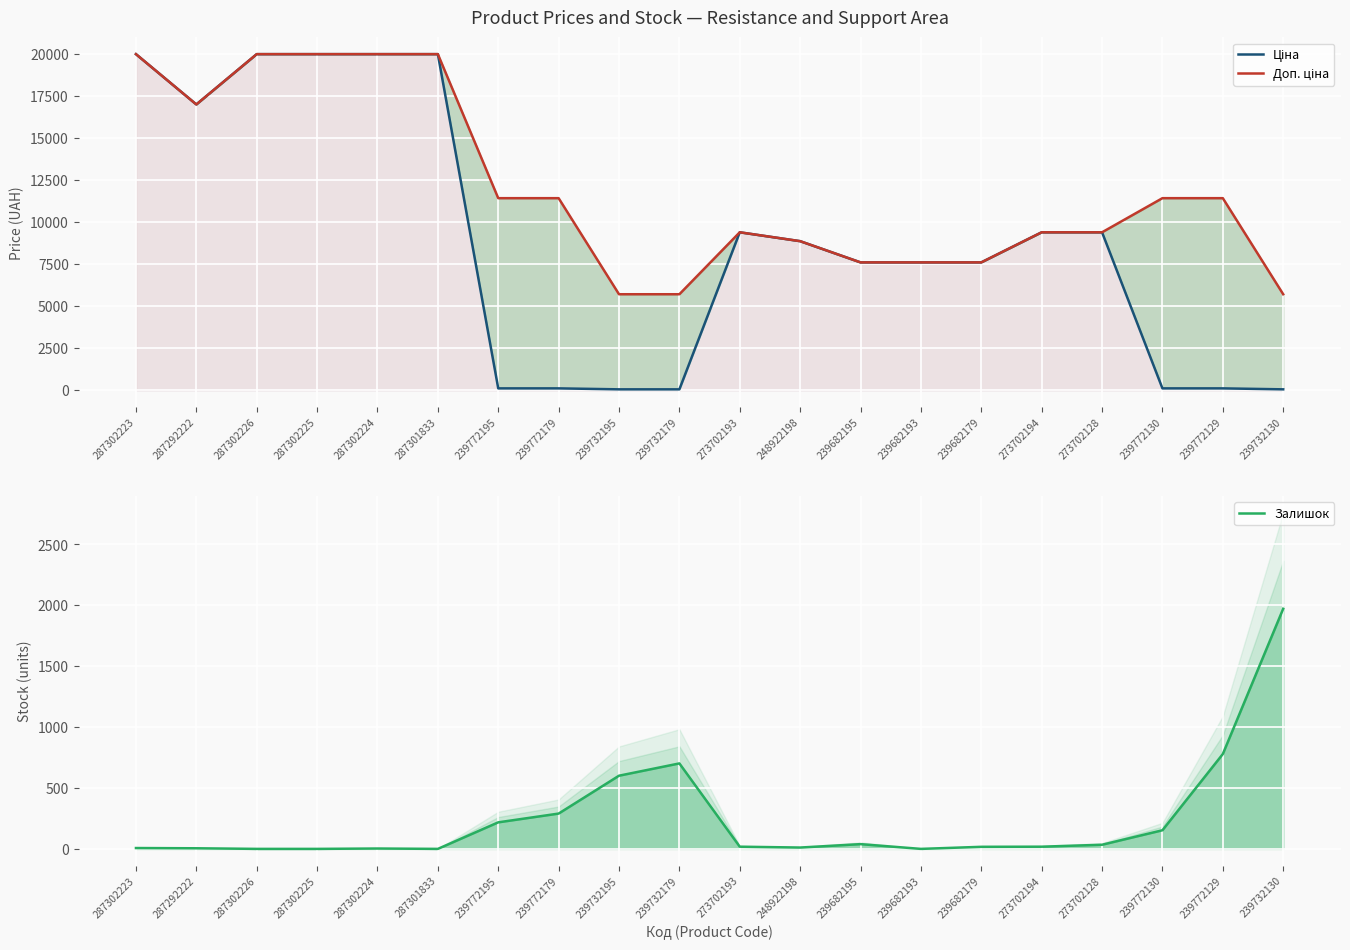

The Доп. ціна series shows 8856.7 at 248922198. True or false?

True